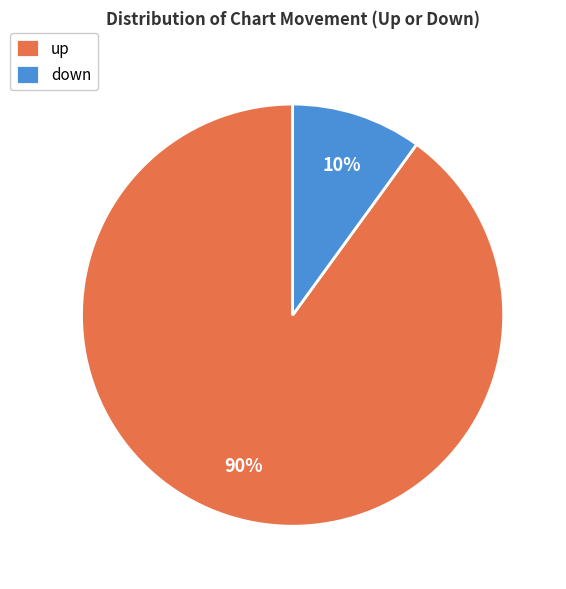

To the nearest percent, what percentage of the pie is up?

90%